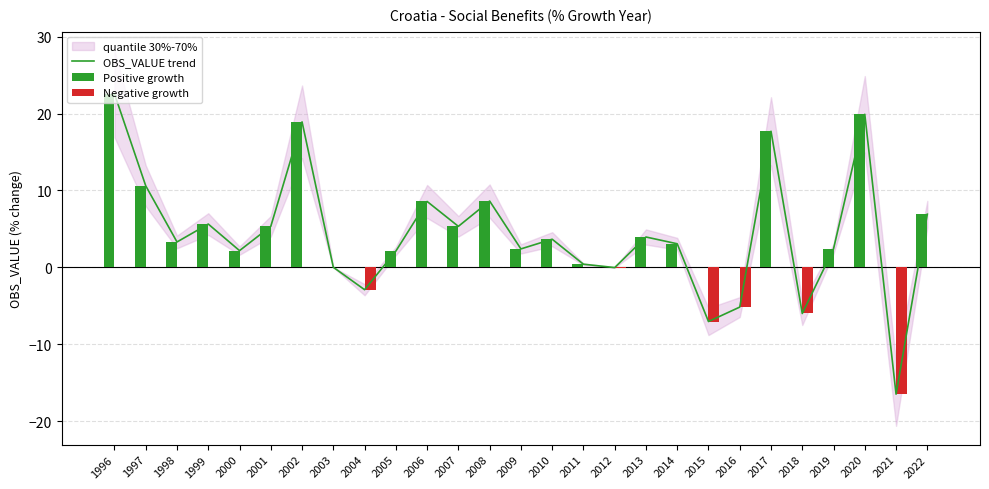

What is the smallest value displayed?

-16.5